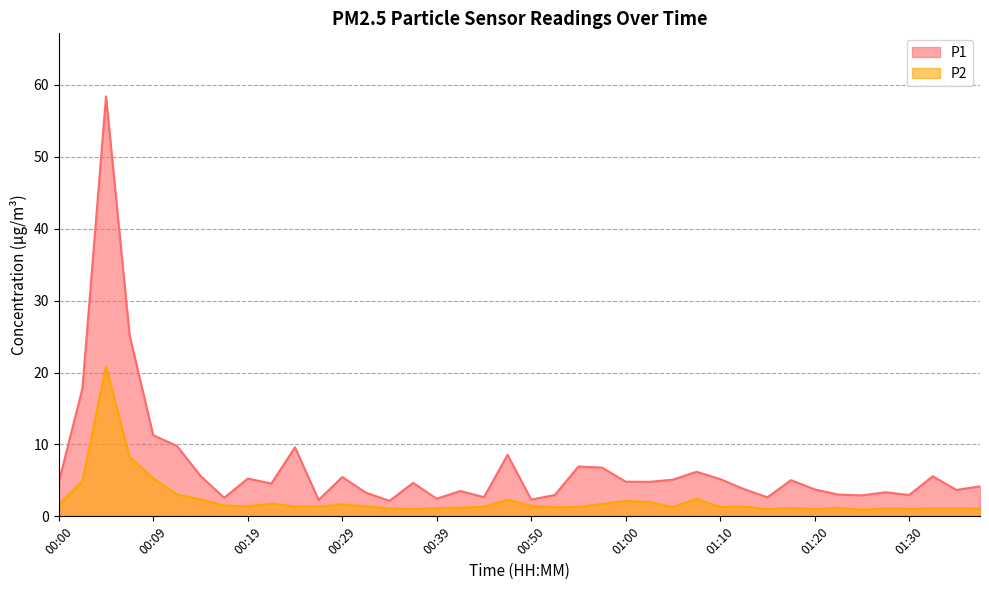

At which category does the chart reach its minimum across all series?

01:25